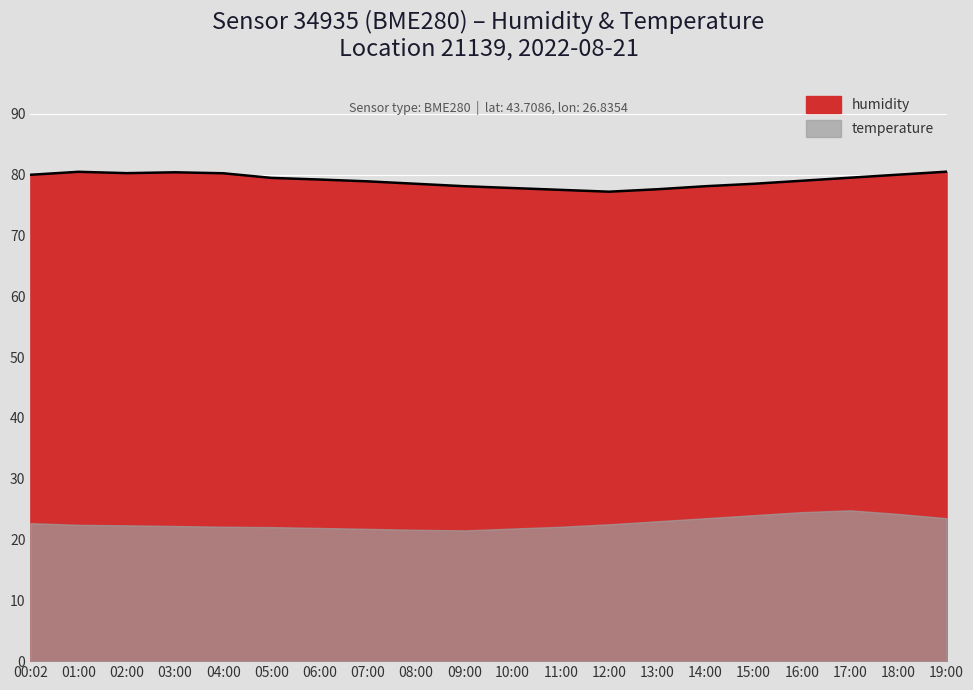

The chart shows a value of 54.2 at 04:00. True or false?

False